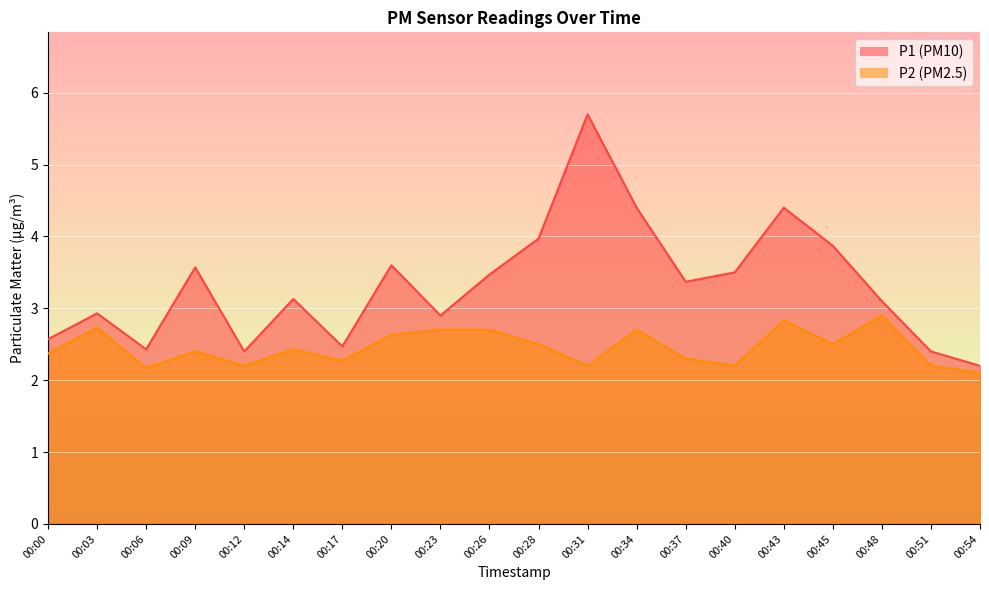

Where is the first local maximum for P2?

00:03